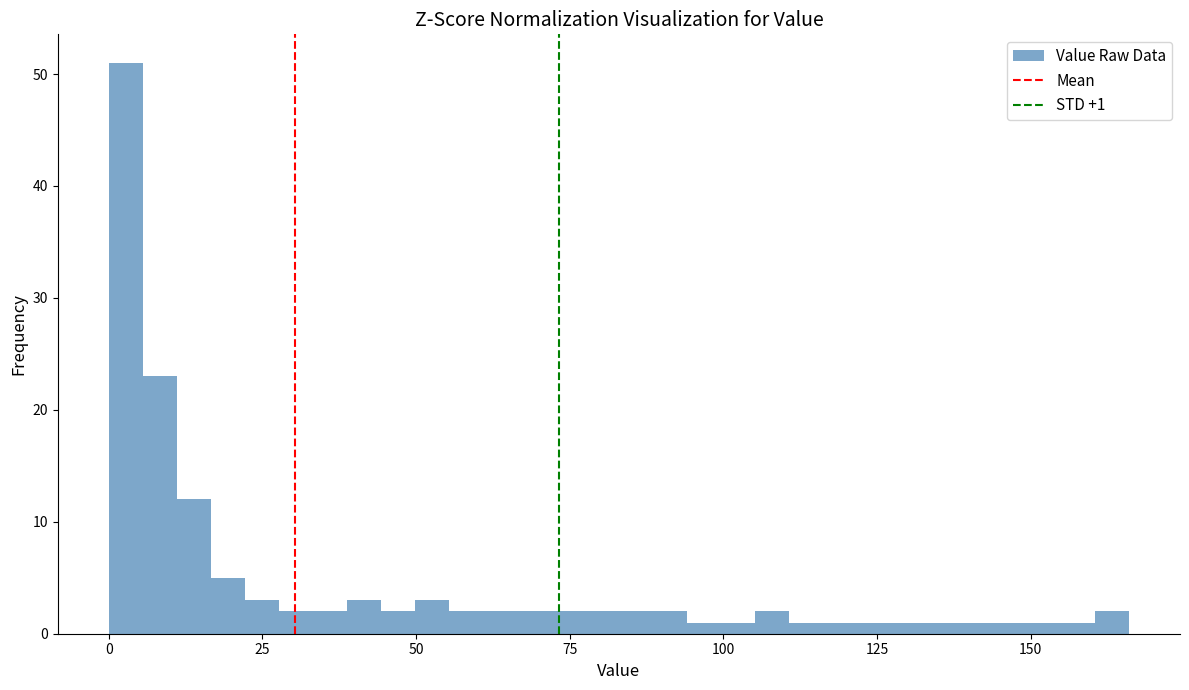

Around what value on the x-axis is the tallest bar? Give the approximate position of its centre, as read against the axis.

5